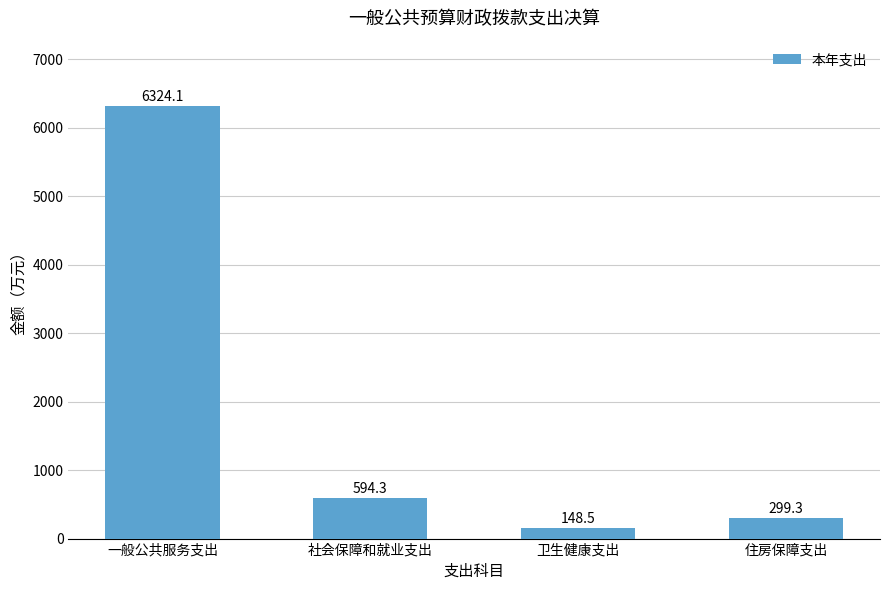

What position from the left is 一般公共服务支出?

1